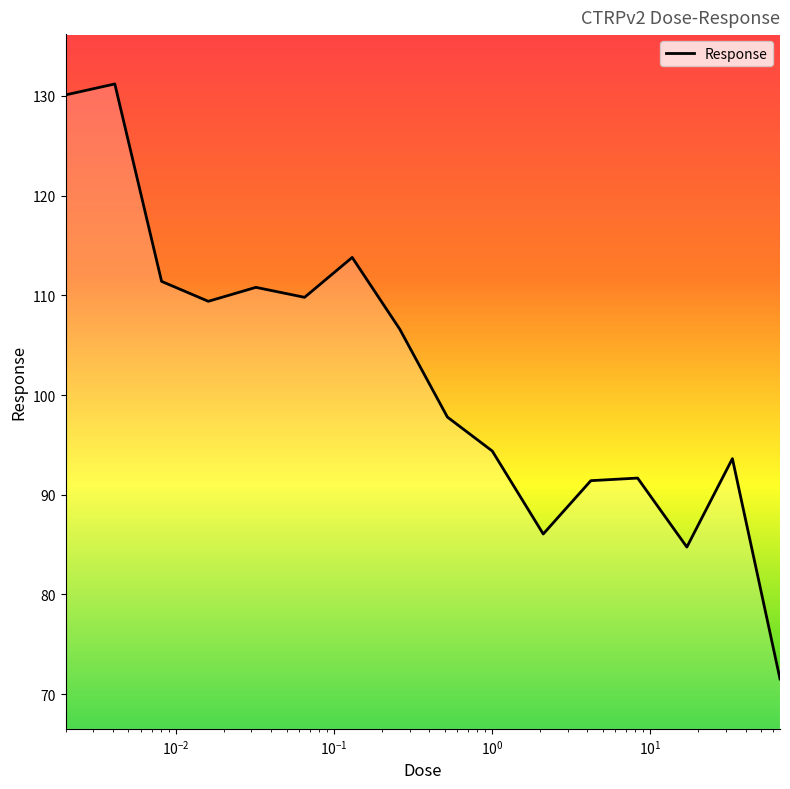

What is the difference between the maximum and minimum values?

59.7